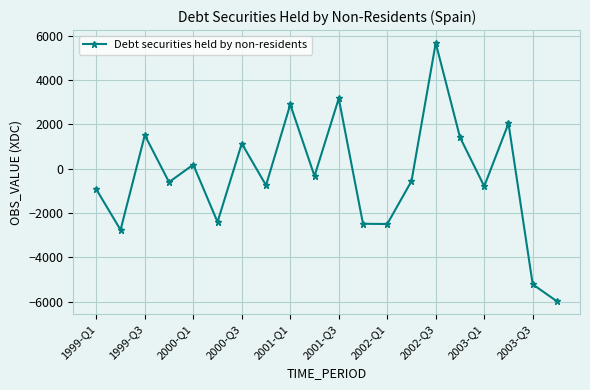

How many values are above zero?

8